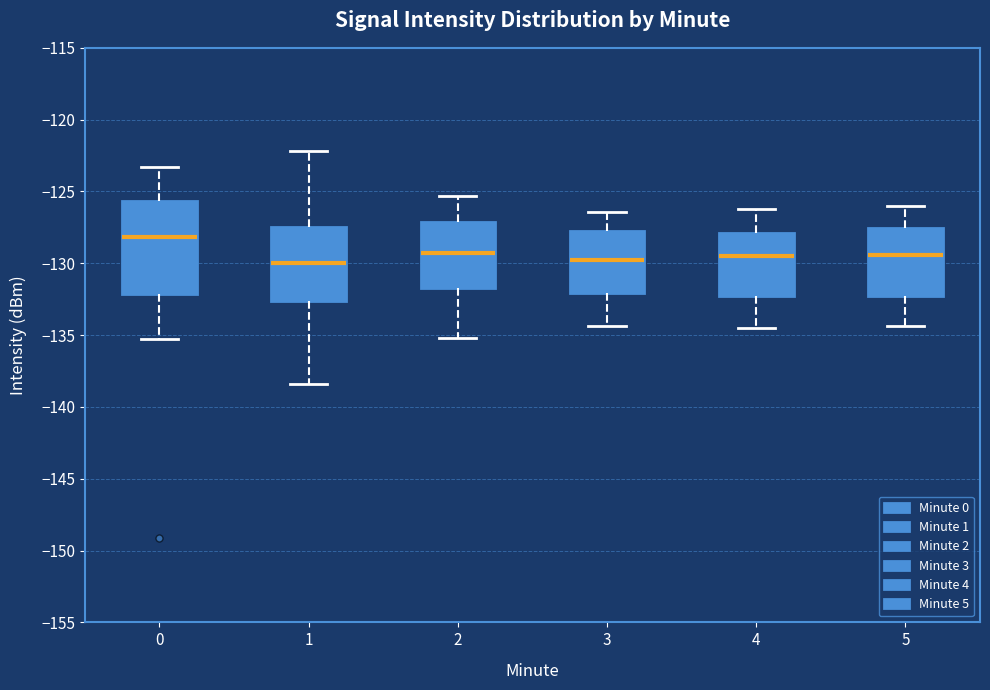

Reading left to right, transcribe this box plot: for each box, give where its median line is, the range the box spans, and where its two whiskers end, as read against the y-axis. The values are not printed on the chart, so give them approximately, as read against the axis.

0: median -128.0, box -132.0 to -125.5, whiskers -135.5 to -123.5
1: median -130.0, box -132.5 to -127.5, whiskers -138.5 to -122.0
2: median -129.0, box -131.5 to -127.0, whiskers -135.0 to -125.5
3: median -130.0, box -132.0 to -127.5, whiskers -134.5 to -126.5
4: median -129.5, box -132.5 to -128.0, whiskers -134.5 to -126.0
5: median -129.5, box -132.0 to -127.5, whiskers -134.5 to -126.0